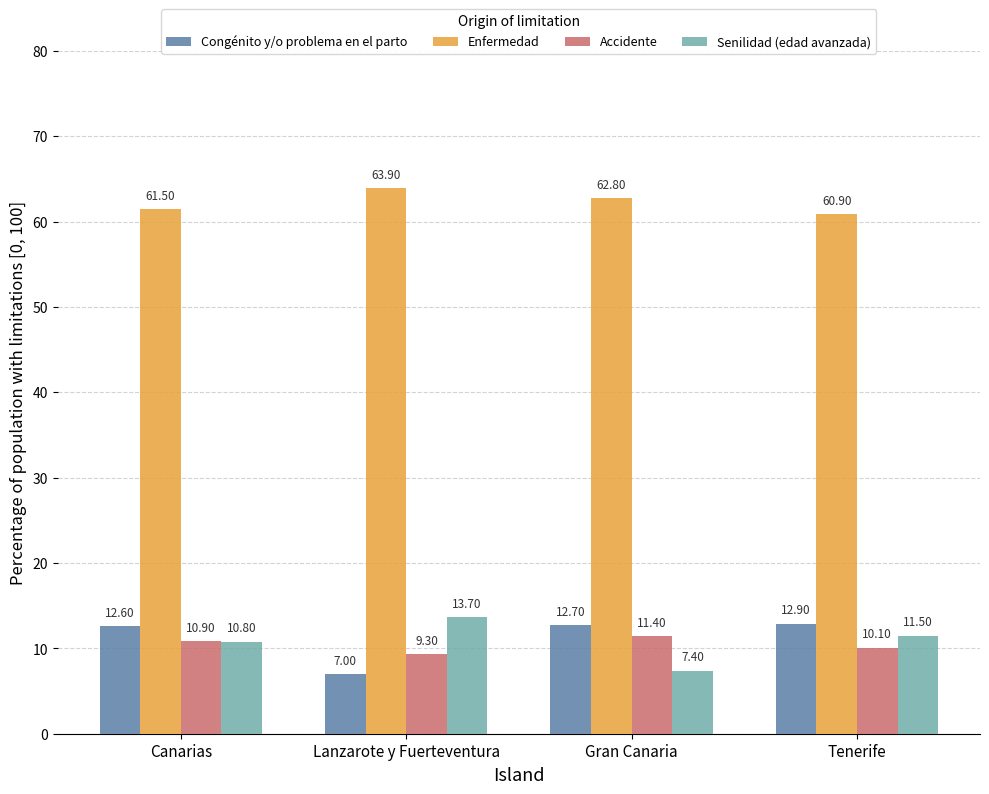

At which label does Senilidad (edad avanzada) first exceed 11?

Lanzarote y Fuerteventura